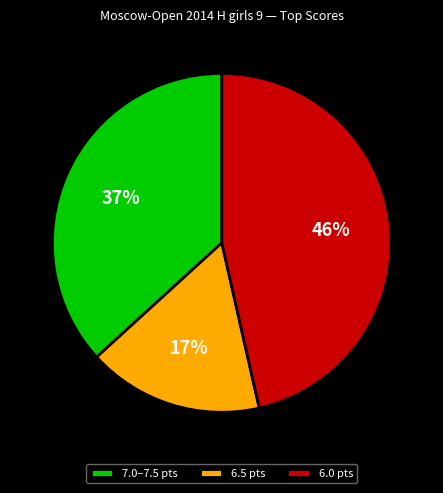

What percentage is the 6.5 pts slice, to the nearest percent?

17%